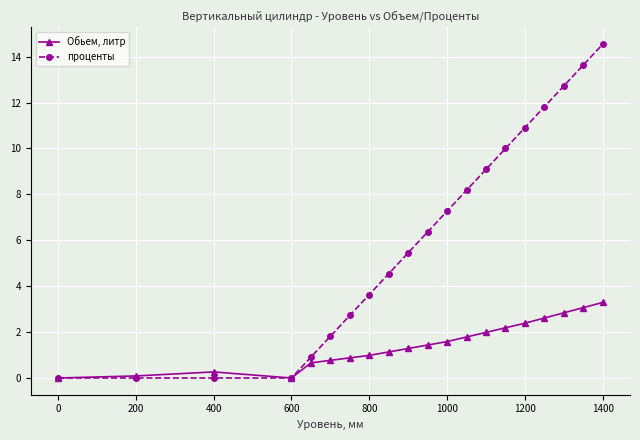

How many series are shown in this chart?

2